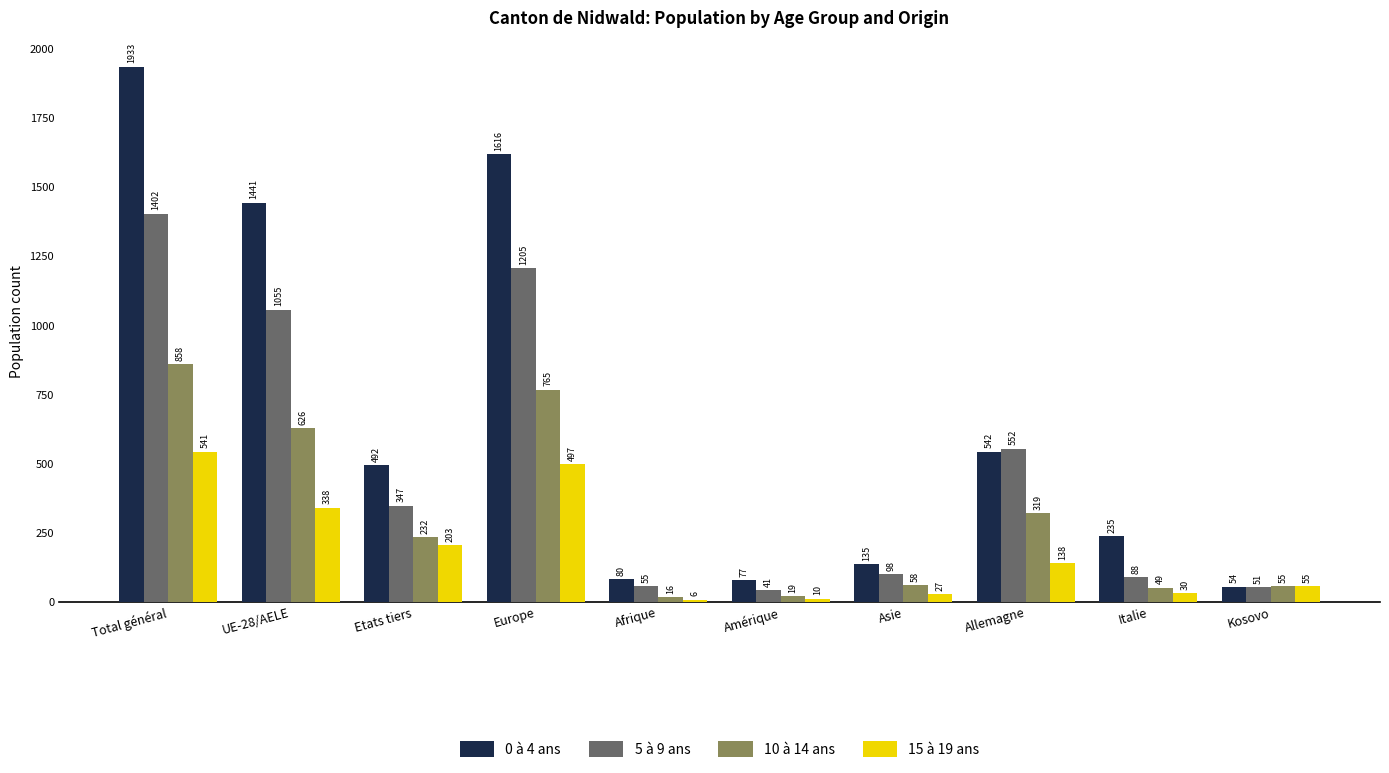

What is the total value across all series at Afrique?

157